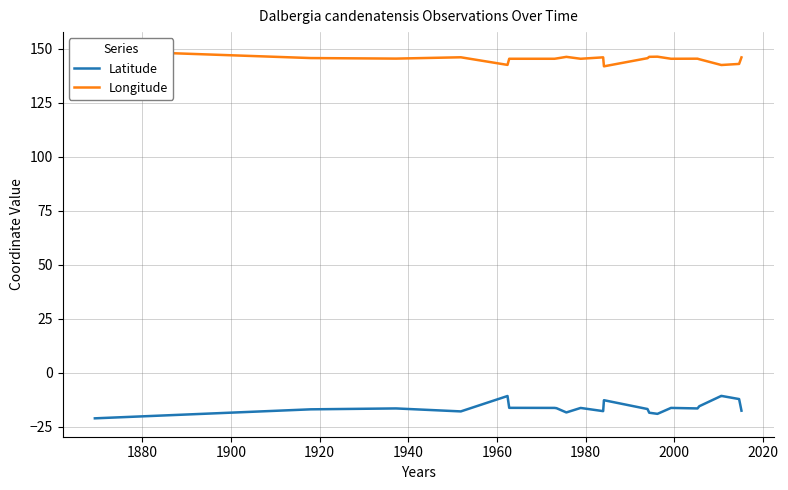

In Latitude, how many points are higher than both neighbors (excluding endpoints)?

6